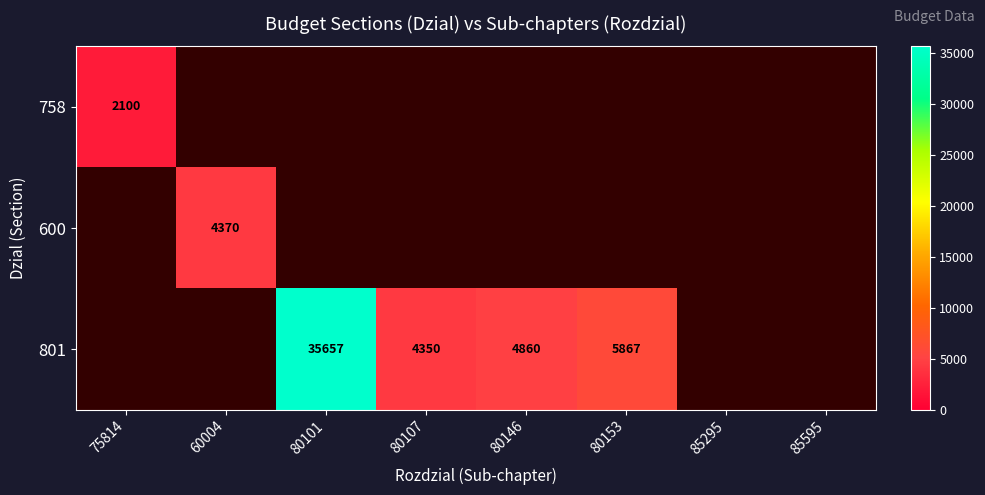

Which label corresponds to the largest value in the chart?

80101